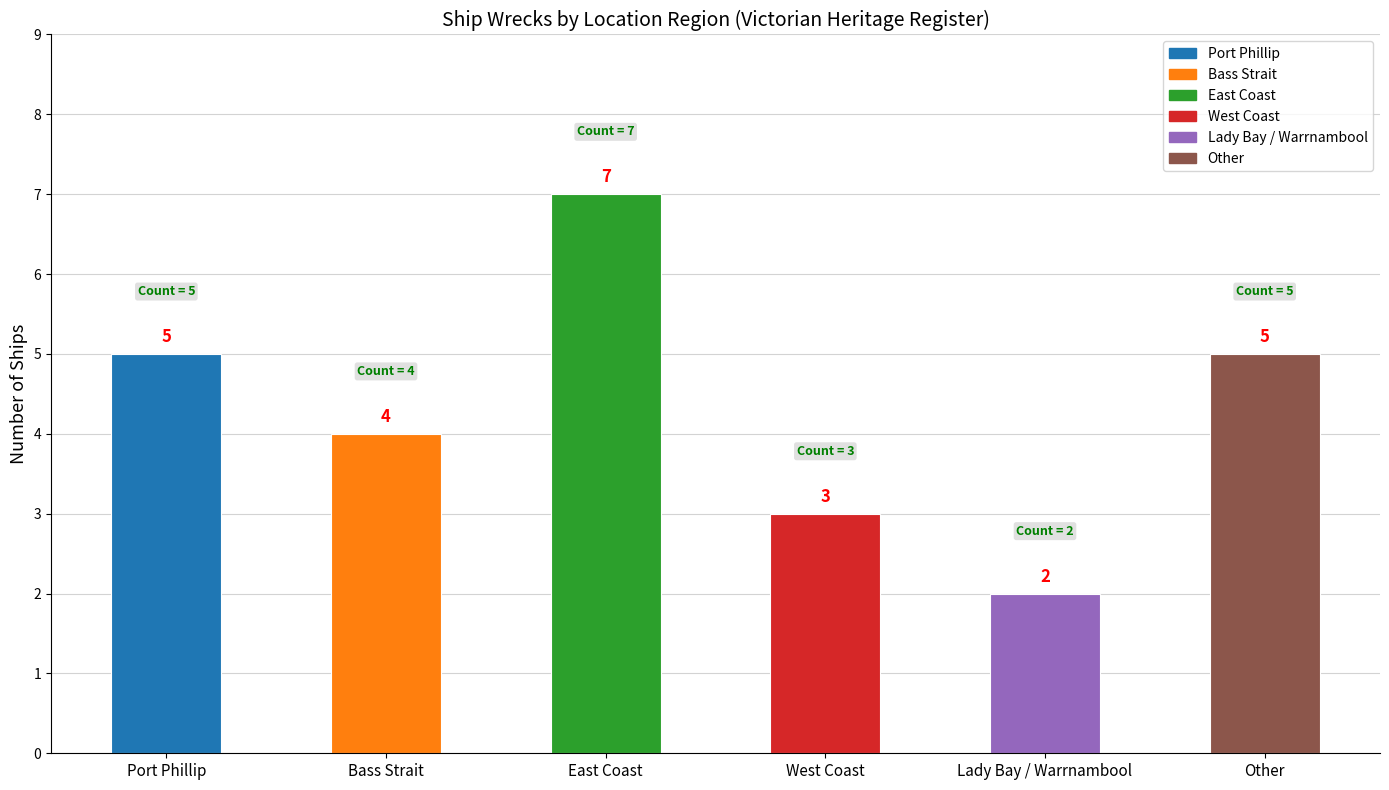

What is the average value?

4